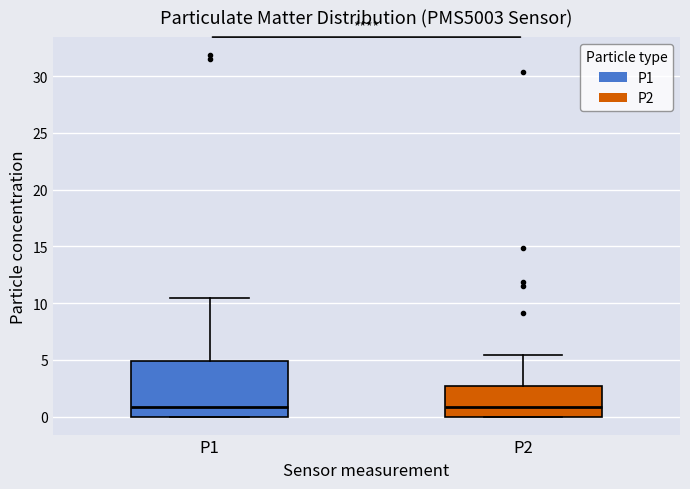

Reading left to right, read every box against the y-axis: the position of its median line, the range the box covers, and the ends of its whiskers. The values are not printed on the chart, so give them approximately, as read against the axis.

P1: median 1.0, box 0.0 to 5.0, whiskers 0.0 to 10.5
P2: median 1.0, box 0.0 to 2.5, whiskers 0.0 to 5.5